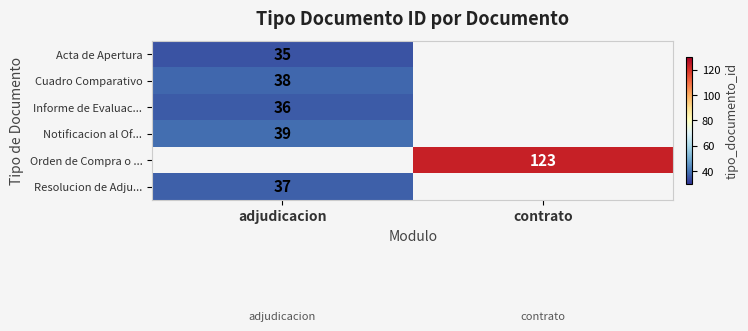

True or false: Notificacion al Of... has a value of 39 at adjudicacion.

True